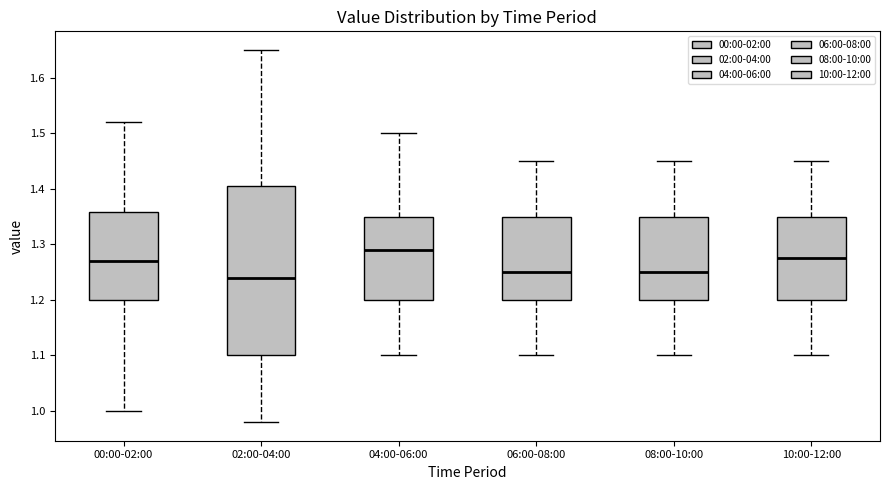

Which box is the tallest, from its lower edge to its upper edge?

02:00-04:00